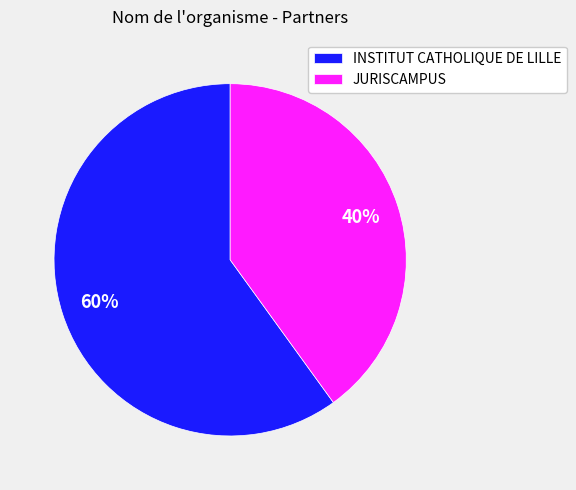

Between JURISCAMPUS and INSTITUT CATHOLIQUE DE LILLE, which is larger?

INSTITUT CATHOLIQUE DE LILLE